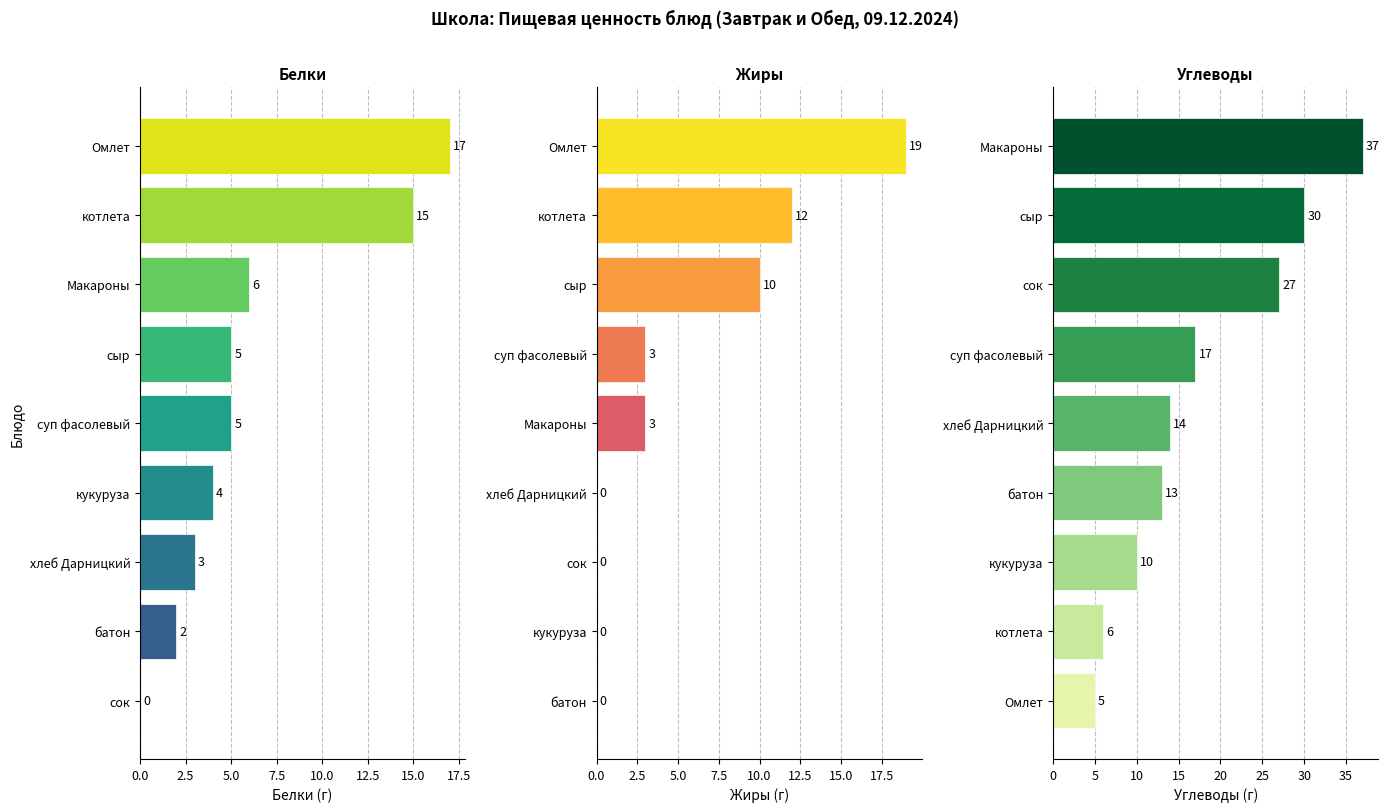

What is the difference between the Жиры values at хлеб Дарницкий and сыр?

10